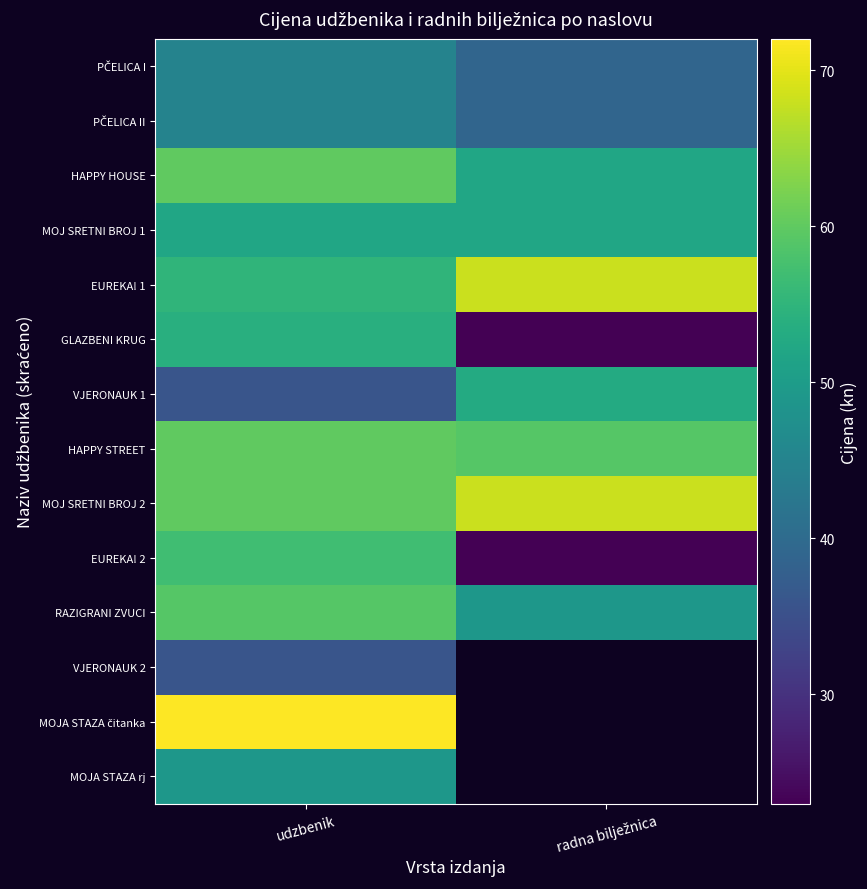

The EUREKA! 1 series shows 68.0 at radna bilježnica. True or false?

True